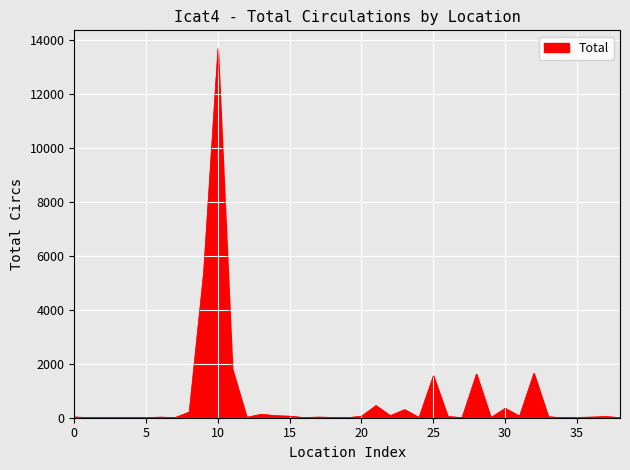

How many distinct data groups are displayed?

1